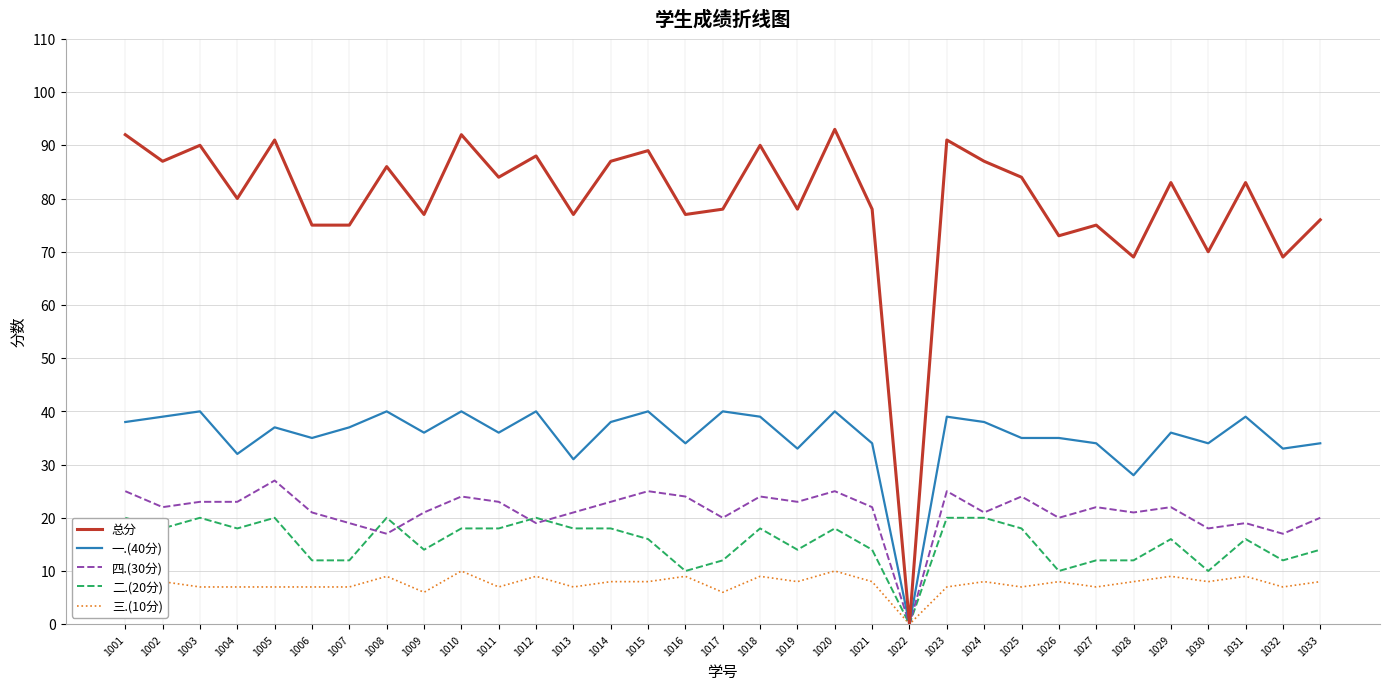

How many distinct data groups are displayed?

5